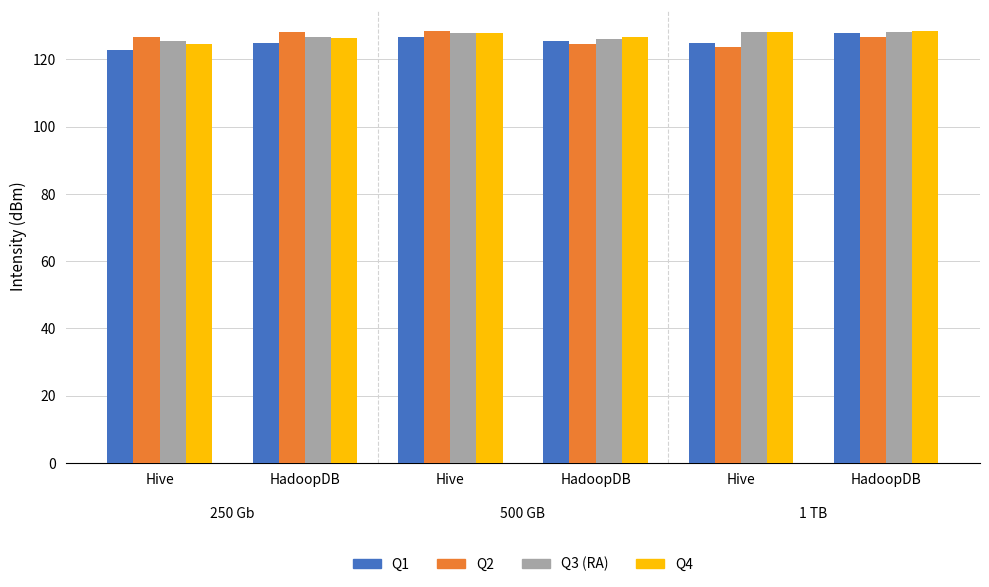

Does the chart contain stacked bars?

No